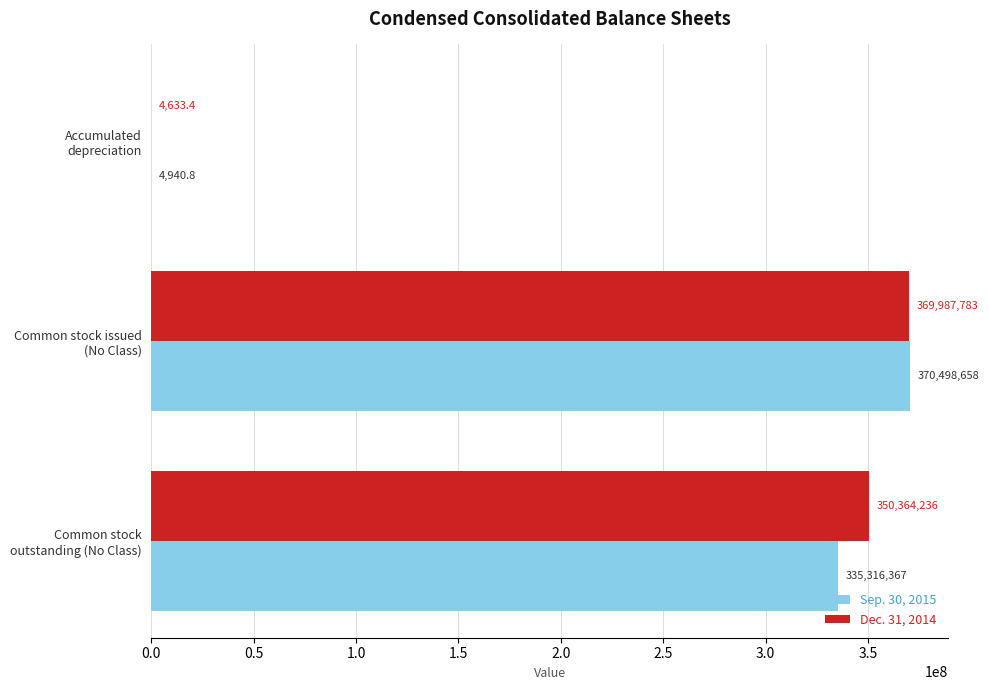

Which series has the largest total across all categories?

Dec. 31, 2014